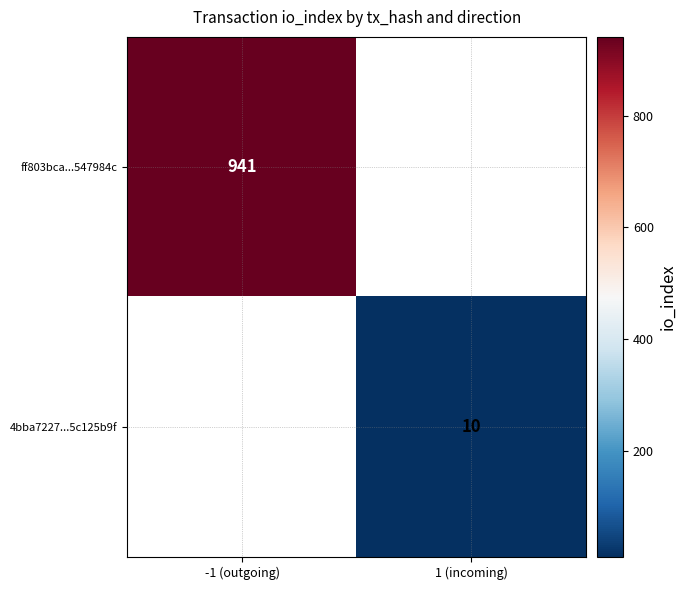

What is the smallest value displayed?

10.0